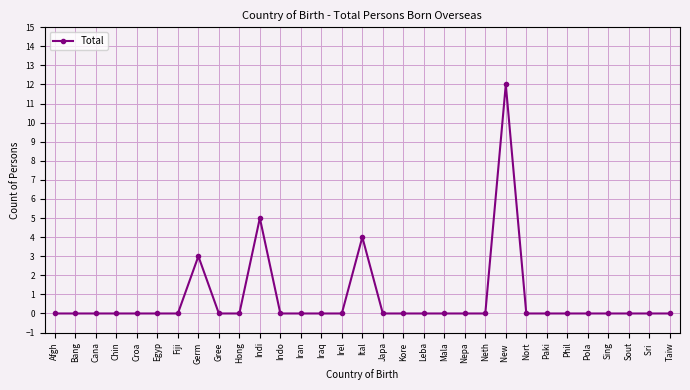

What is the average value?

1